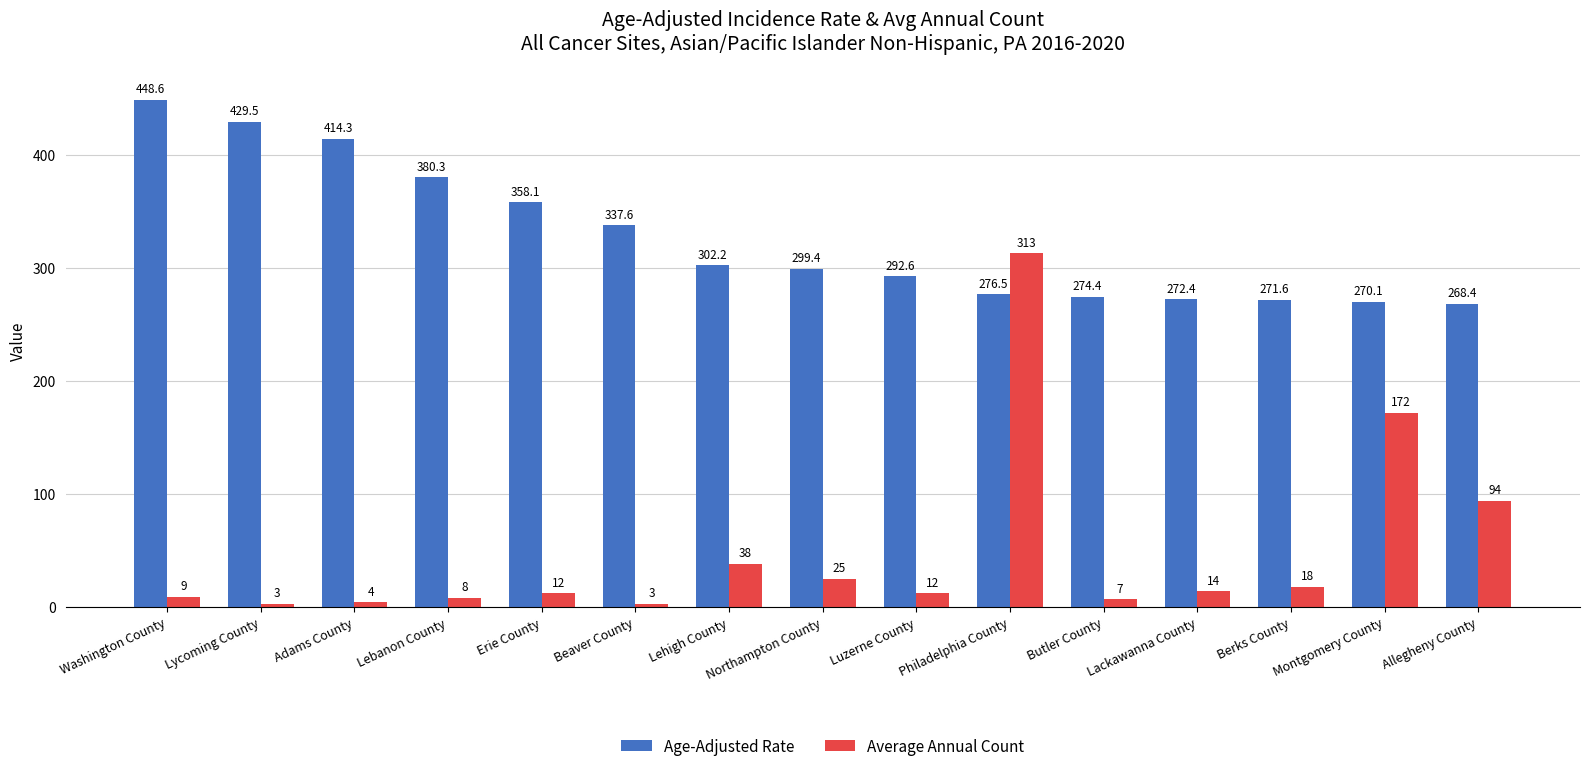

How many bars are there in each group?

2